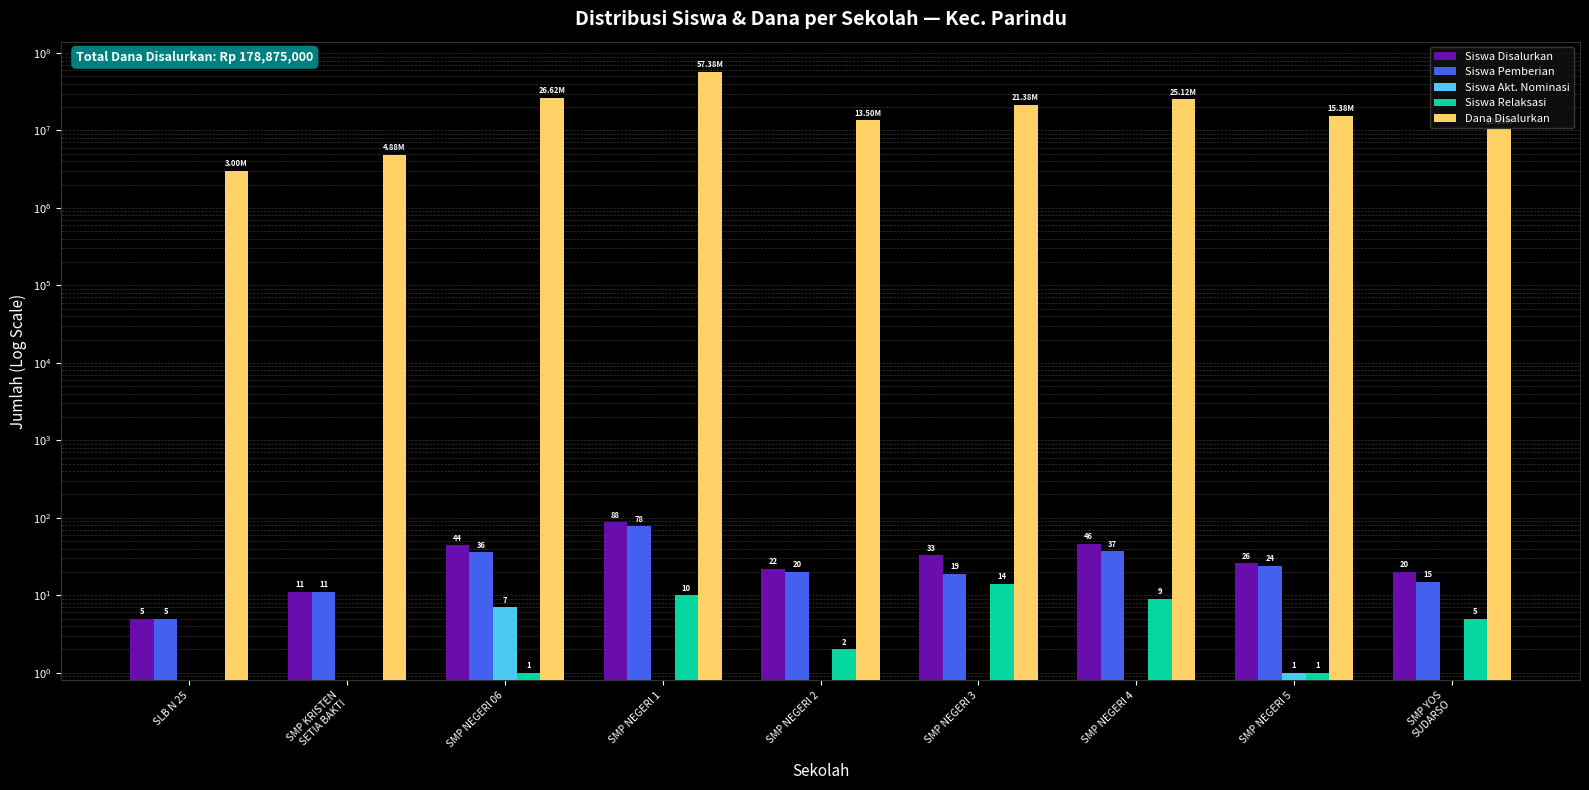

What is the label of the 9th bar from the right?

SLB N 25